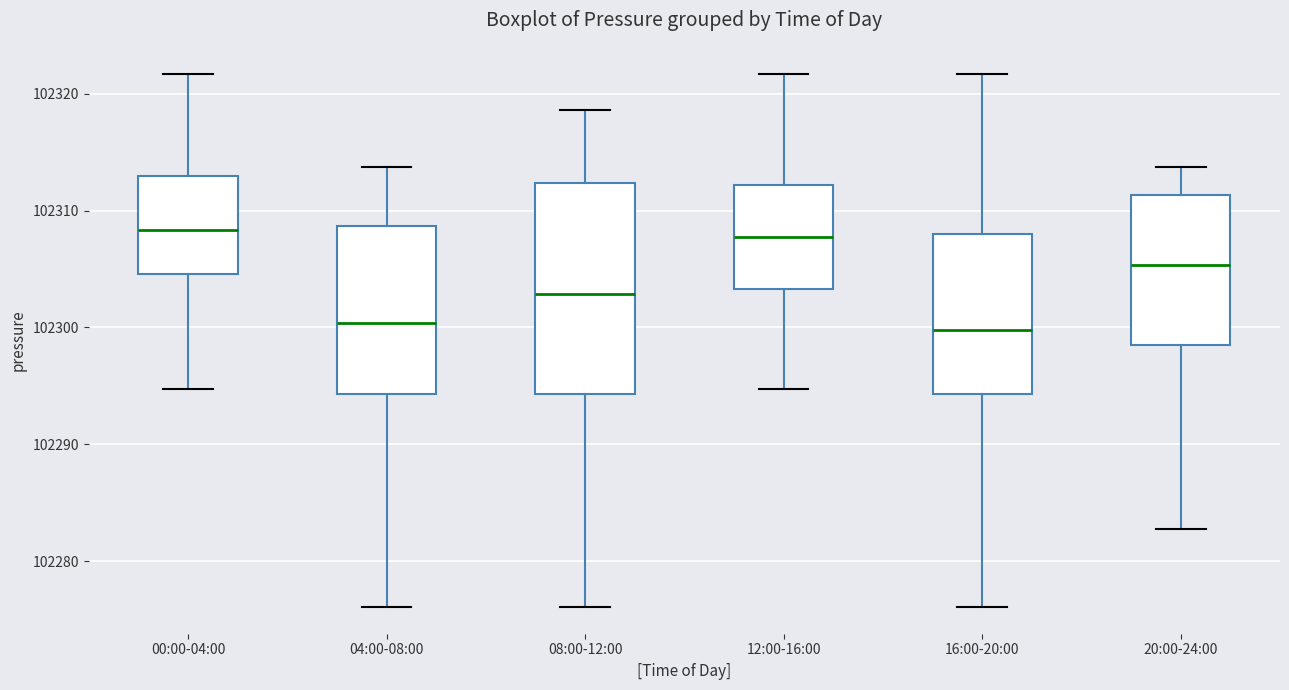

Reading left to right, transcribe this box plot: for each box, give where its median line is, the range the box spans, and where its two whiskers end, as read against the y-axis. The values are not printed on the chart, so give them approximately, as read against the axis.

00:00-04:00: median 102308, box 102305 to 102313, whiskers 102295 to 102322
04:00-08:00: median 102300, box 102294 to 102309, whiskers 102276 to 102314
08:00-12:00: median 102303, box 102294 to 102312, whiskers 102276 to 102319
12:00-16:00: median 102308, box 102303 to 102312, whiskers 102295 to 102322
16:00-20:00: median 102300, box 102294 to 102308, whiskers 102276 to 102322
20:00-24:00: median 102305, box 102299 to 102311, whiskers 102283 to 102314